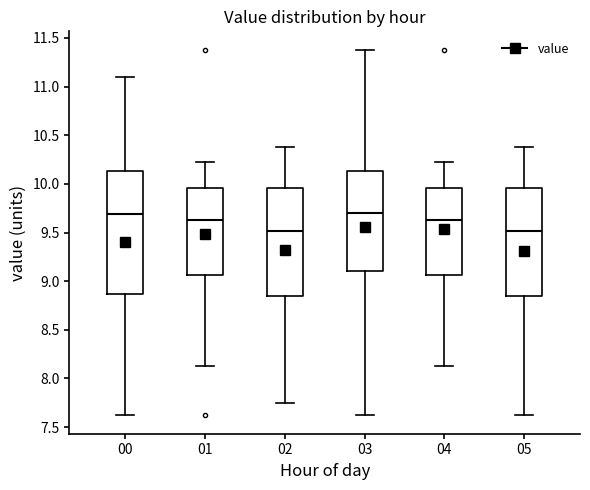

Where does the upper whisker of the box at x = 03 end on the y-axis? The values are not printed on the chart, so give them approximately, as read against the axis.

11.40